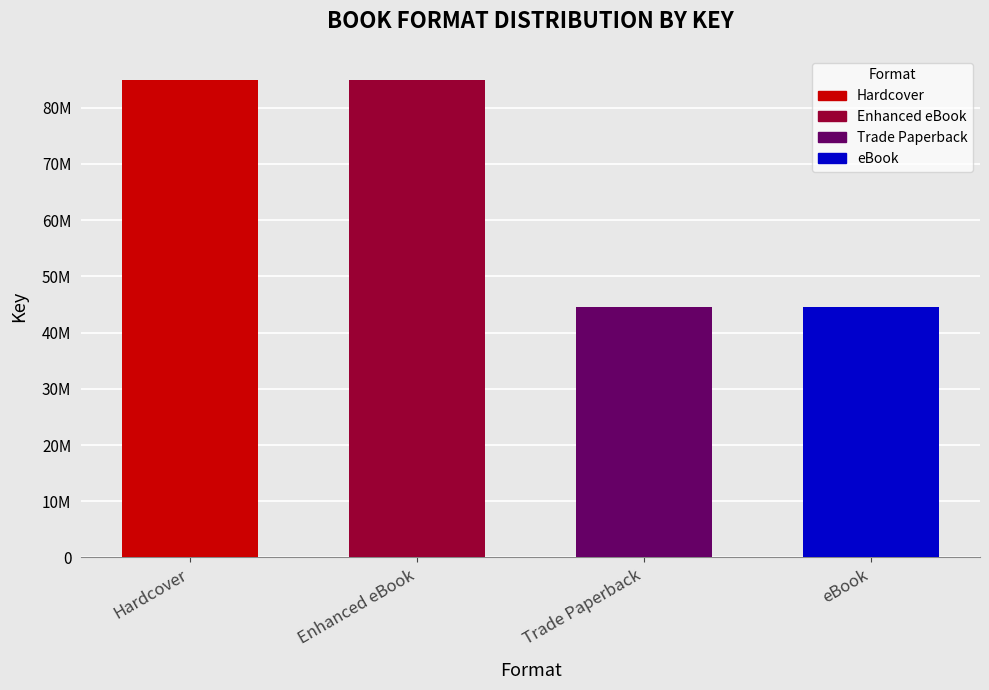

Between Enhanced eBook and Trade Paperback, which is larger?

Enhanced eBook